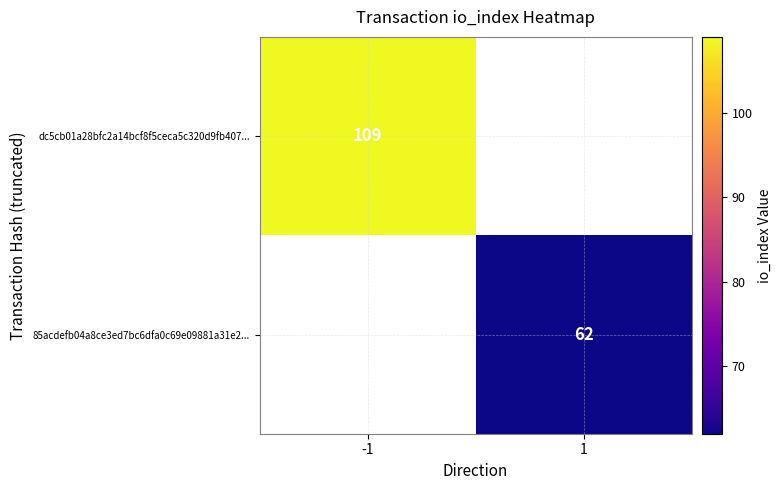

The value of 85acdefb04a8ce3ed7bc6dfa0c69e09881a31e2... at 1 is 96. True or false?

False